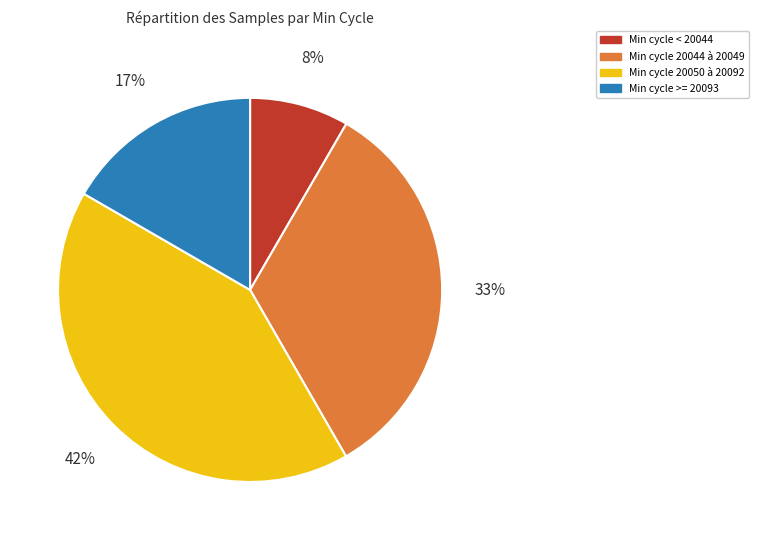

Is there any slice that represents more than half of the pie?

No